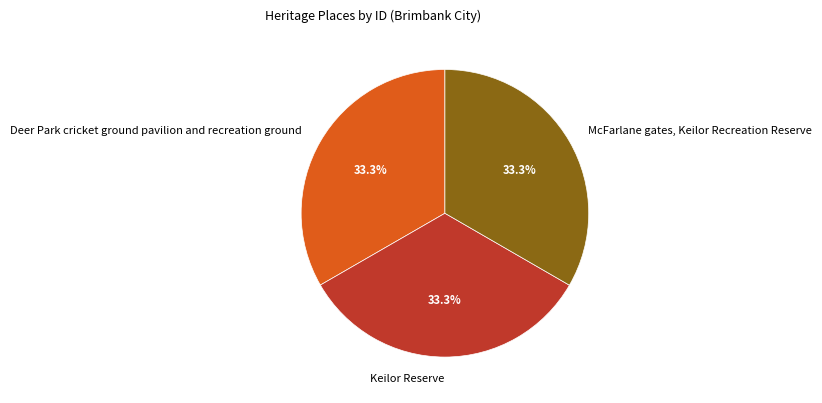

True or false: Keilor Reserve accounts for 33% of the total.

True